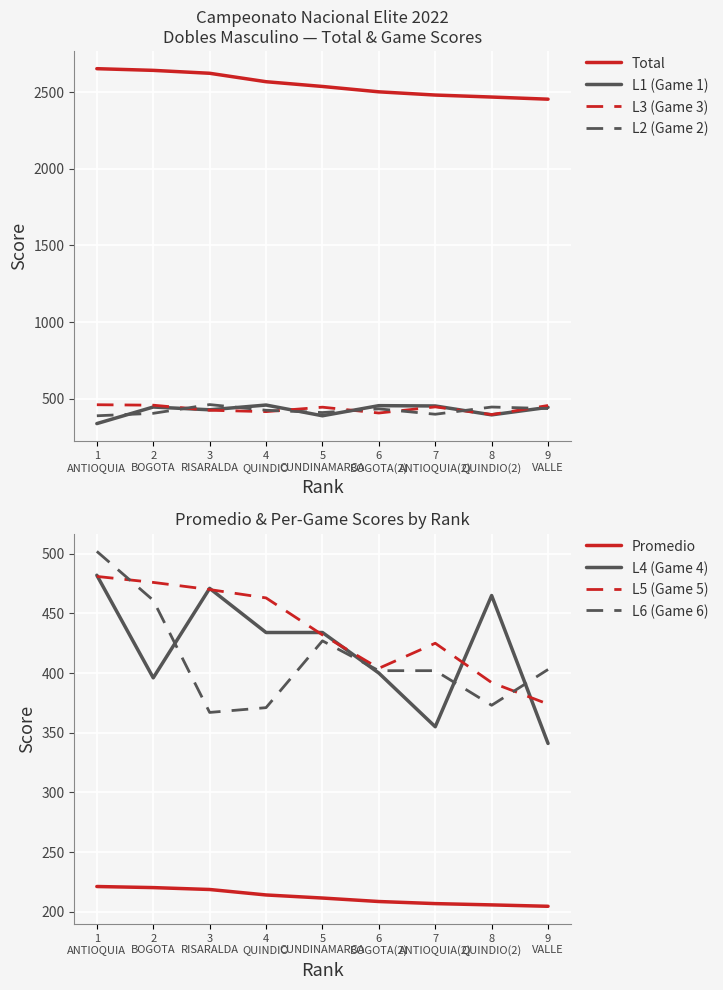

What is the highest value of the L3 (Game 3) series?

461